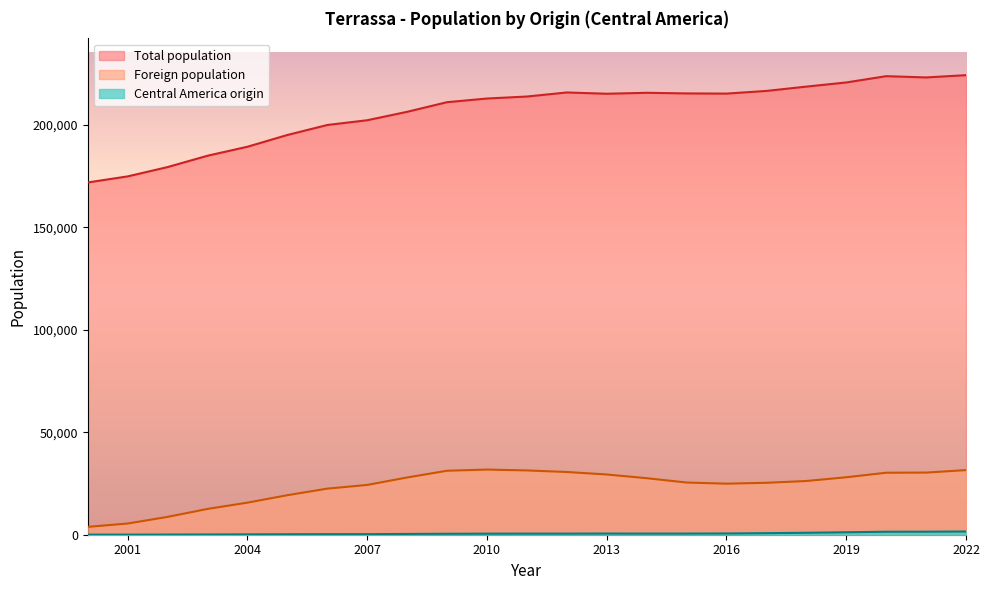

The value of Total population at 2005 is 194947. True or false?

True